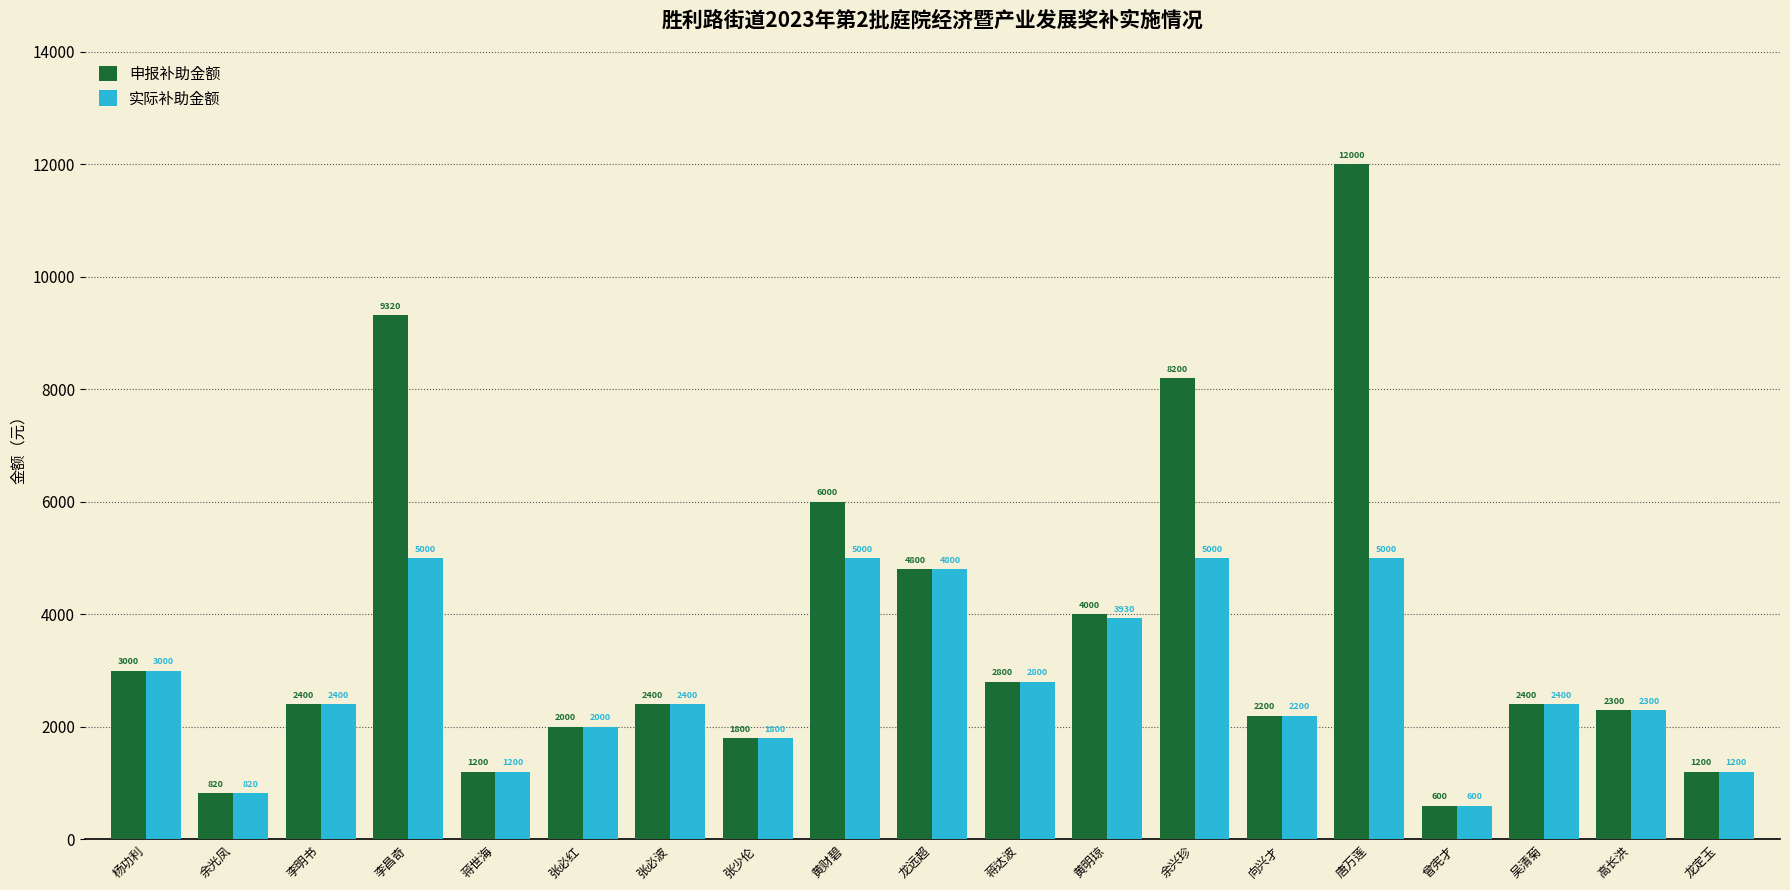

What is the sum of all 实际补助金额 values?

53850